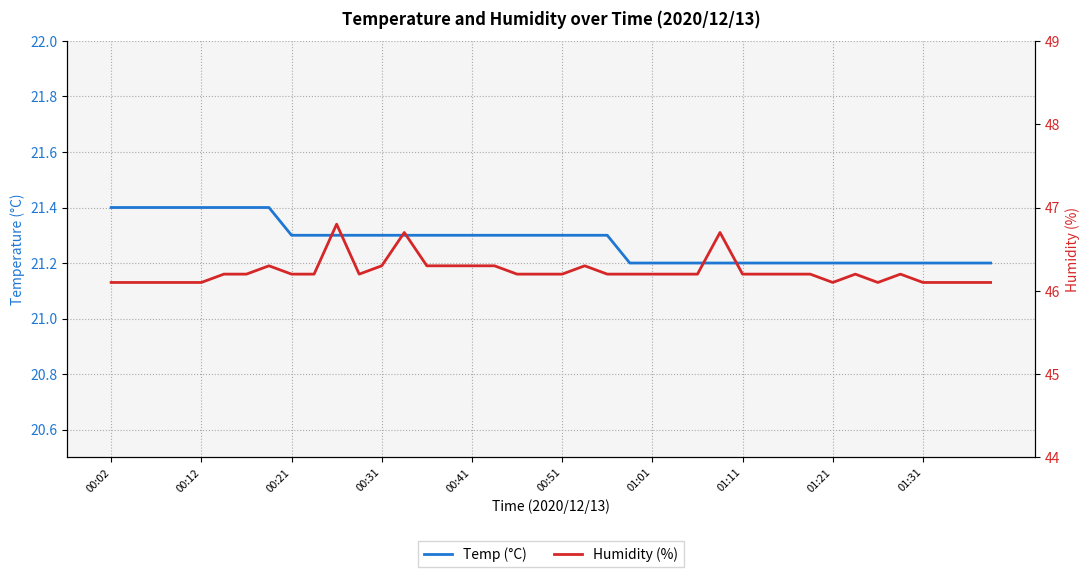

What is the highest value of the Temp (°C) series?

21.4